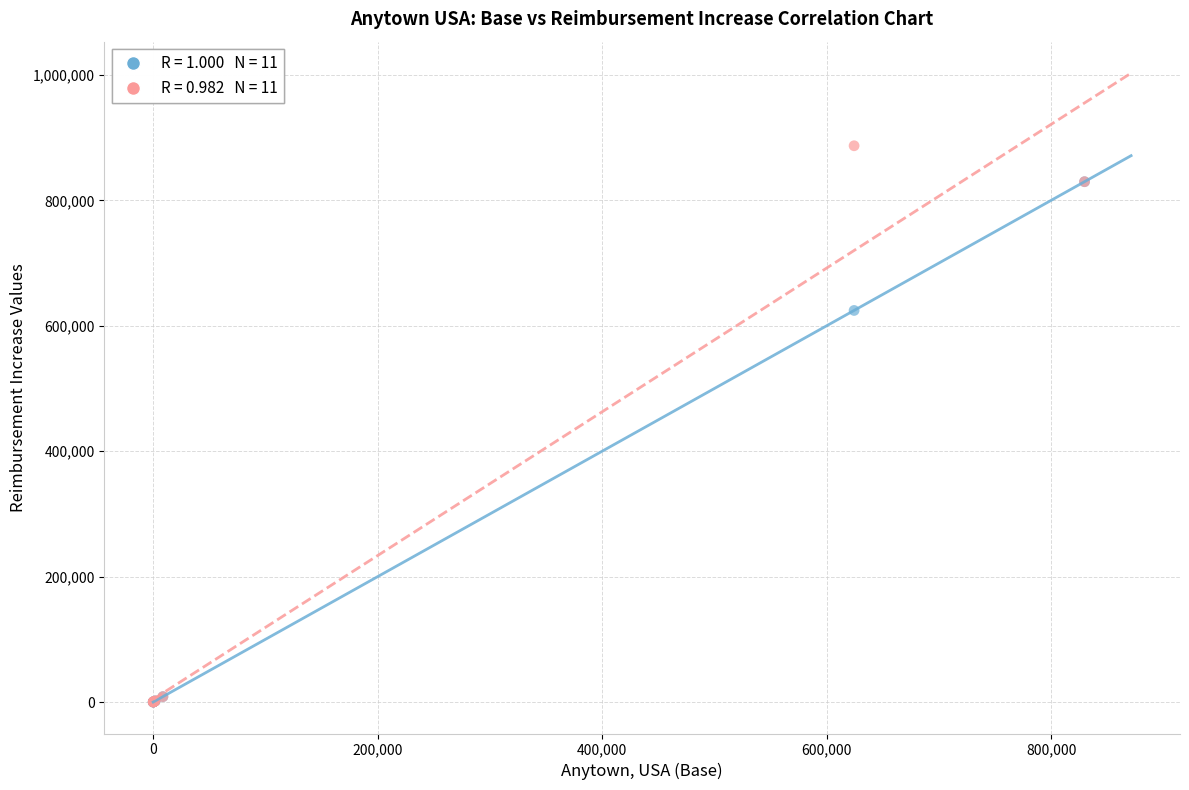

Across all series, what Y value is closest to 443557?

624460.7